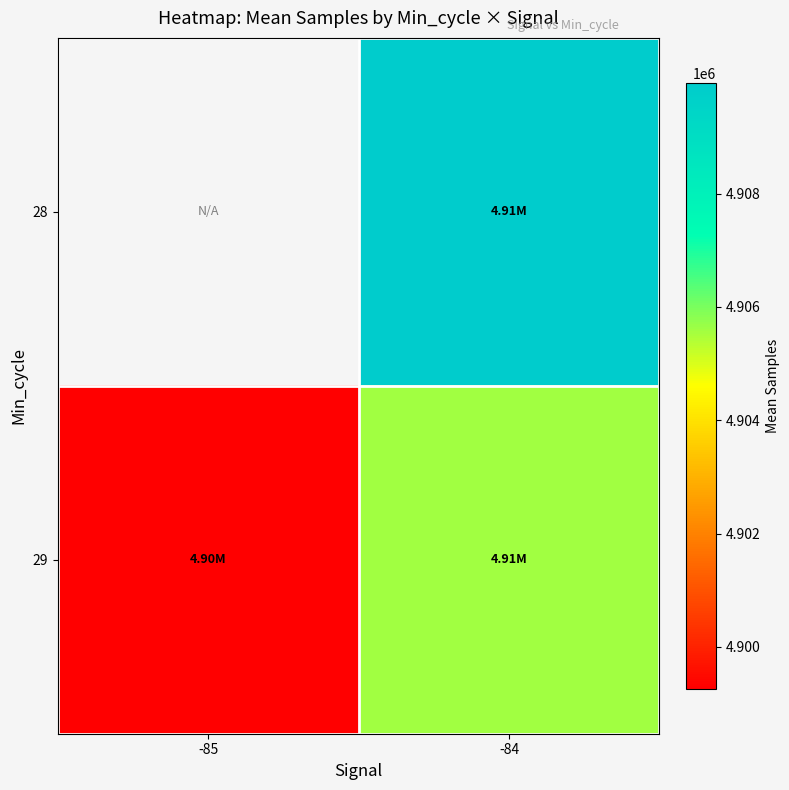

True or false: 29 has a value of 1332828.5 at -84.

False